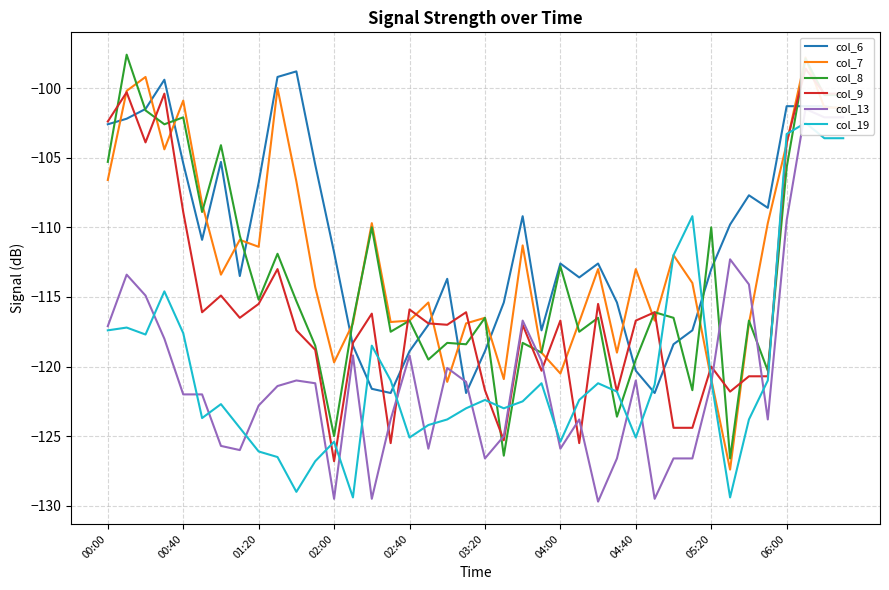

What is the average value of the col_6 series?

-110.8